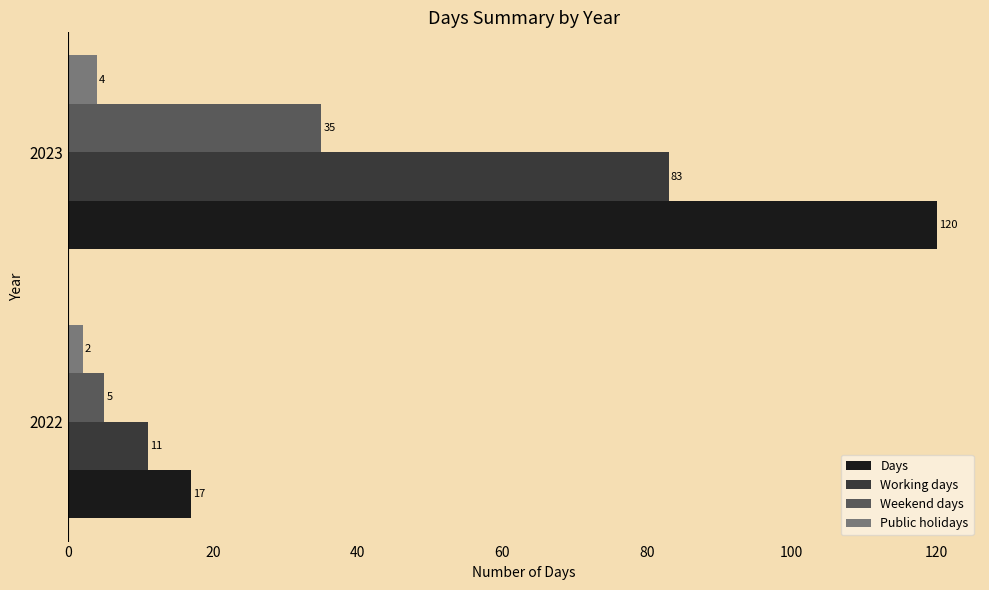

Rank the series by their average value, from lowest to highest.

Public holidays, Weekend days, Working days, Days